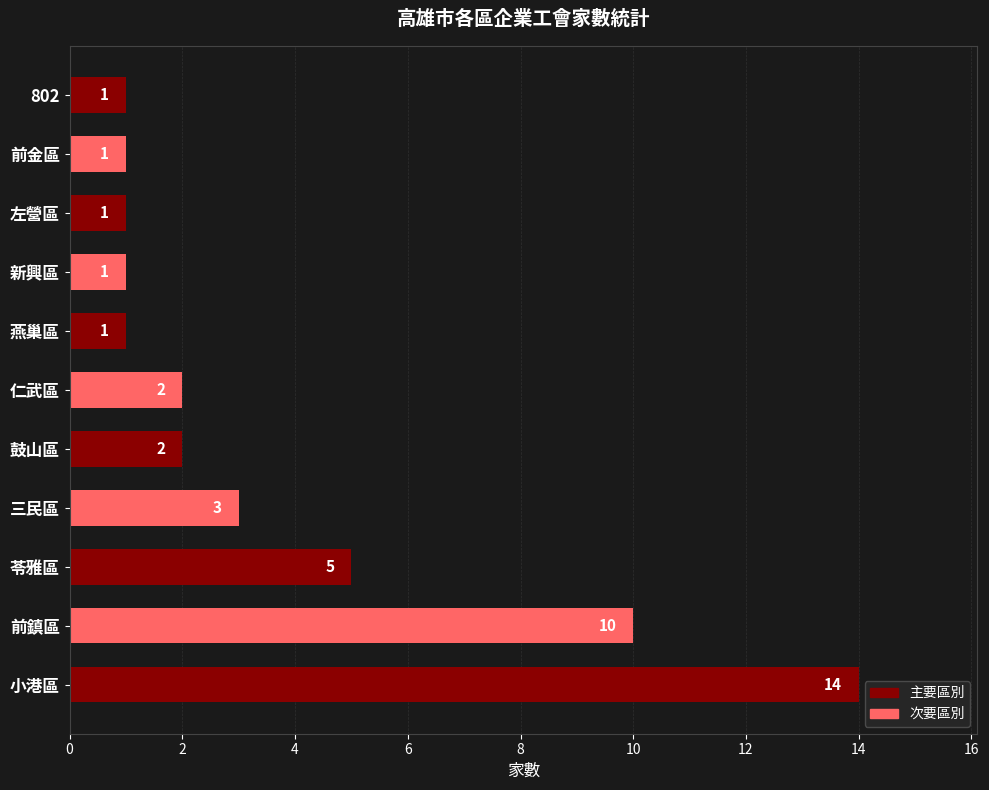

Where is the data nearest to the value 7?

苓雅區